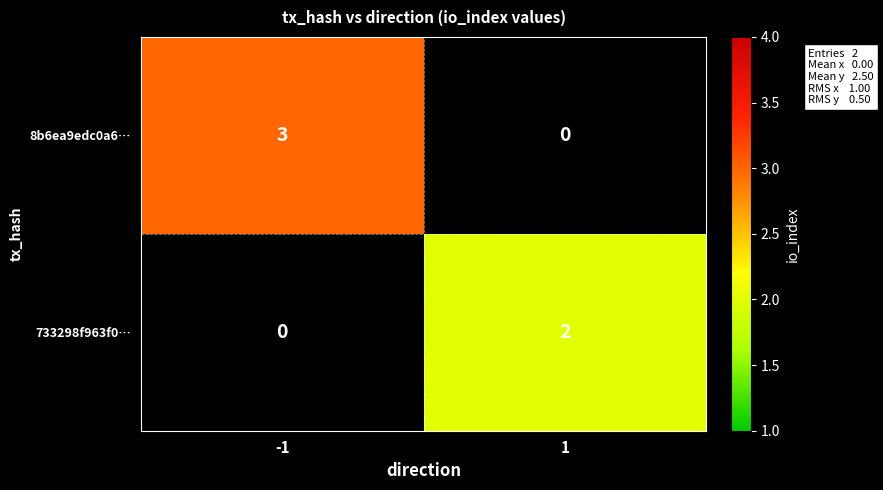

Which category has the highest value across all series?

-1